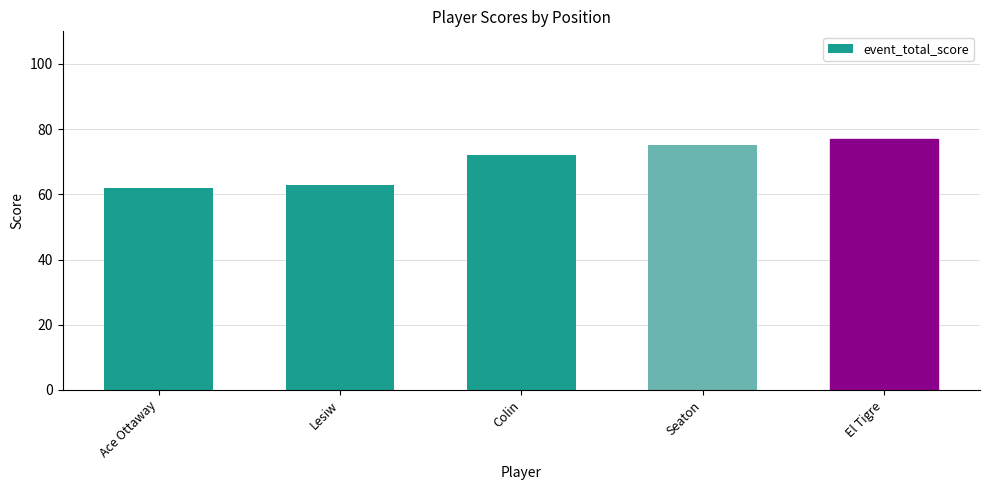

What is the label of the 2nd bar from the left?

Lesiw